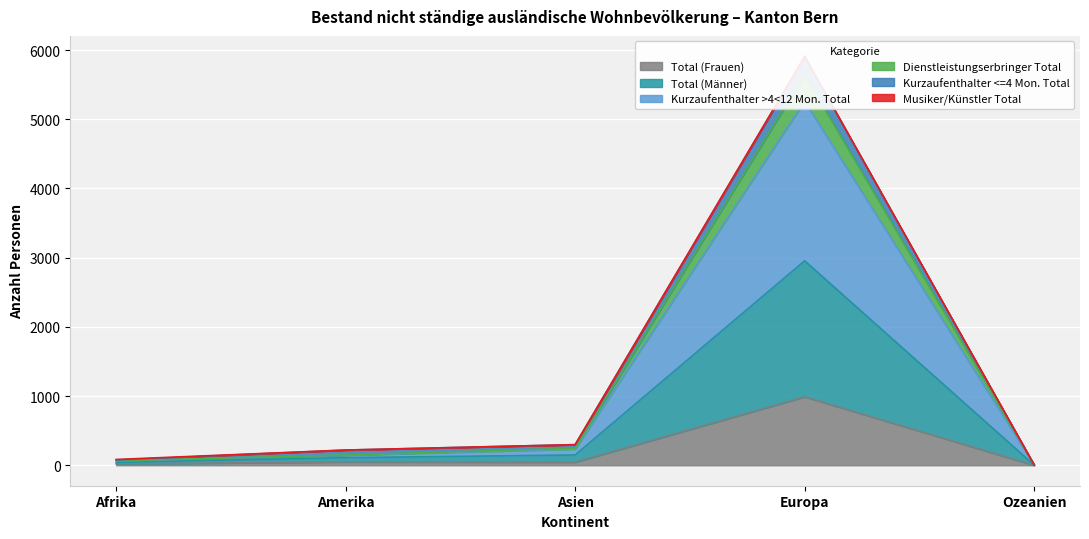

What is the label of the 3rd point from the left?

Asien